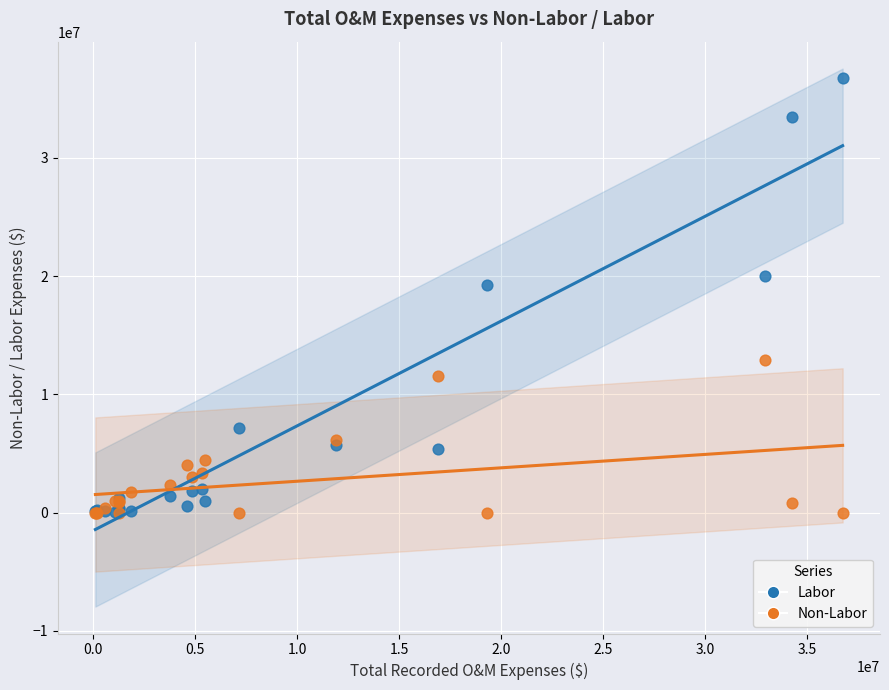

In the Labor series, what Y value is closest to 18392555?

19297507.1